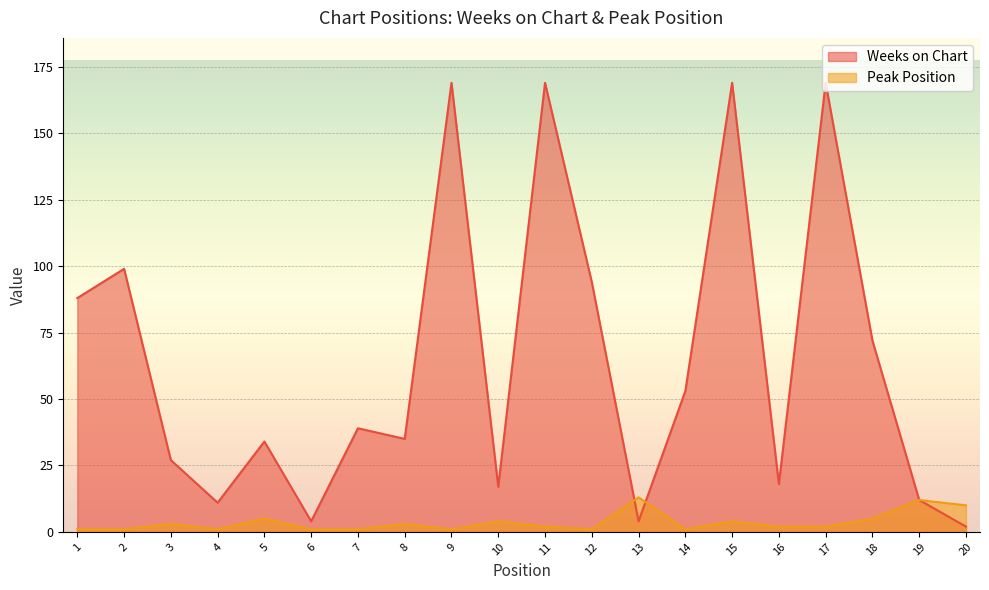

The Peak Position series shows 1 at 1. True or false?

True